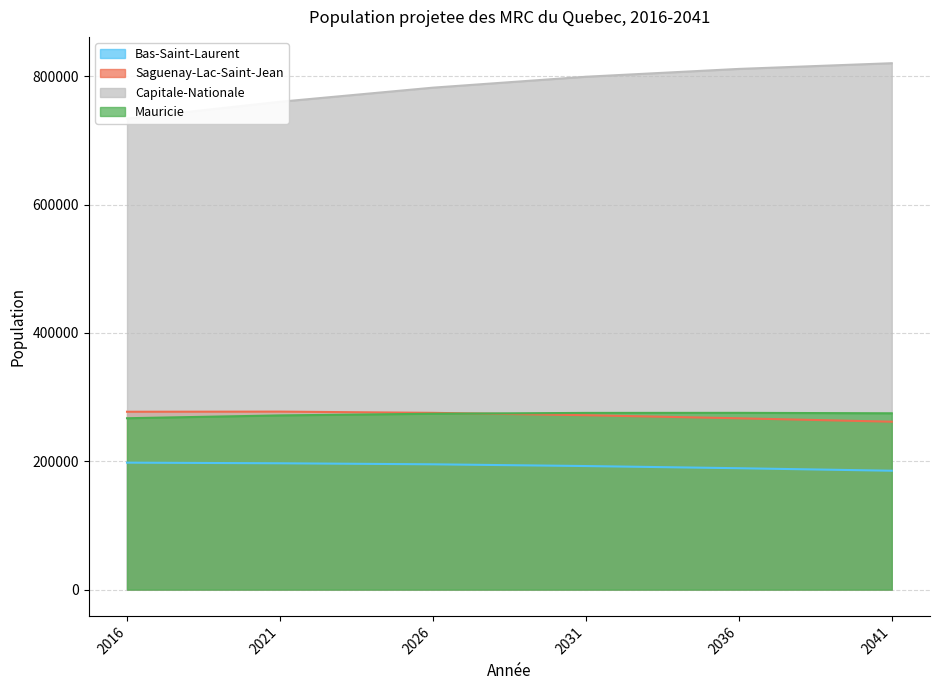

What is the value of the Mauricie point at the 5th from the left?

275400